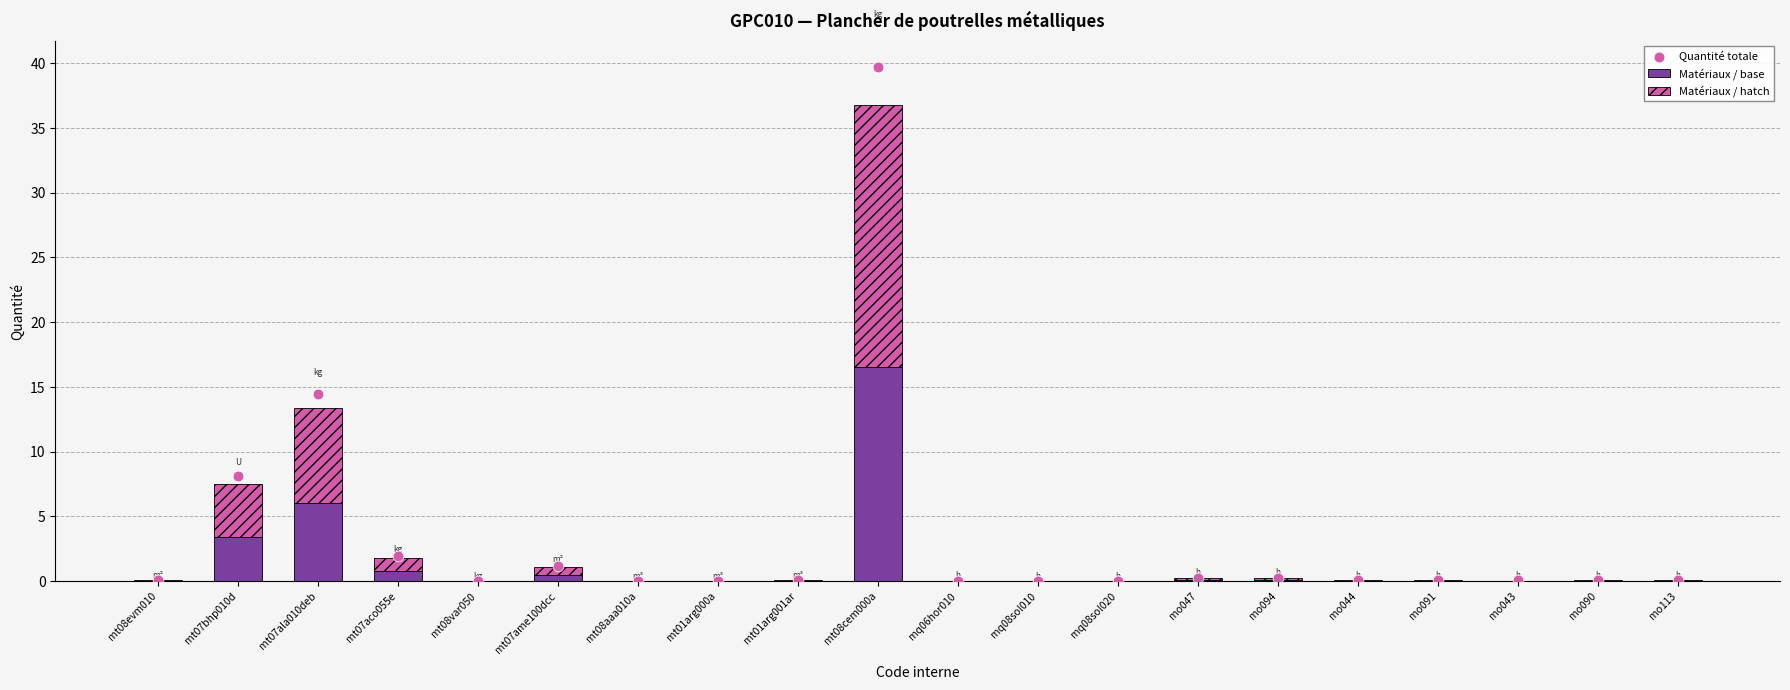

At how many categories does at least one series exceed 8?

3